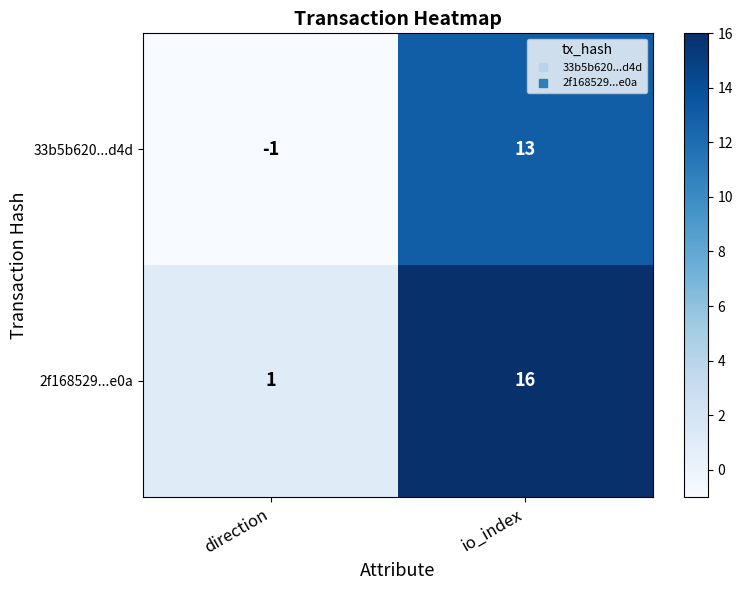

Reading right to left, transcribe all the data shown in this chart.

33b5b620...d4d: io_index=13	direction=-1
2f168529...e0a: io_index=16	direction=1